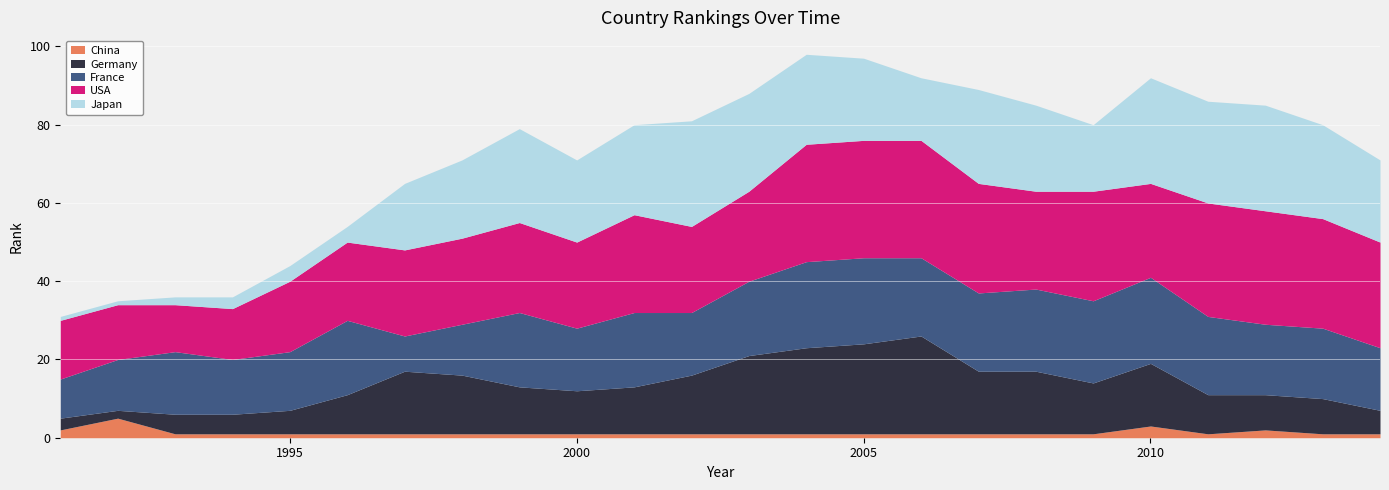

What is the highest value of the China series?

5